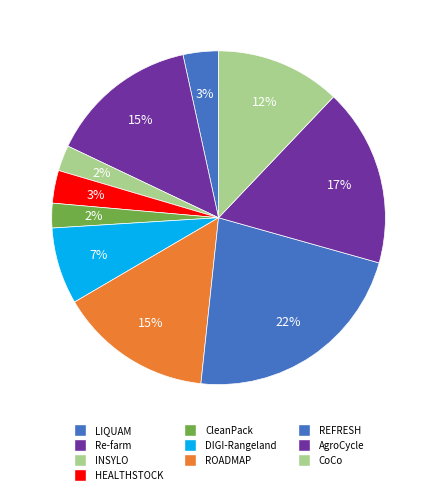

Do DIGI-Rangeland and CoCo together represent more than half of the pie?

No